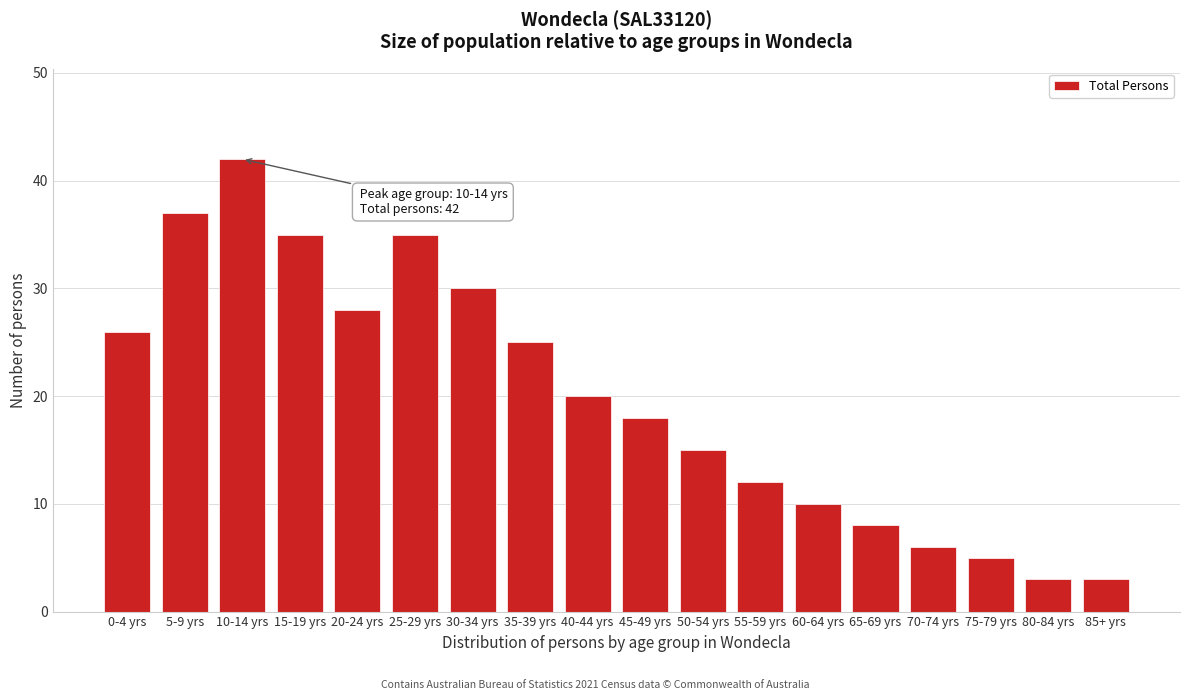

Reading left to right, transcribe all the data shown in this chart.

0-4 yrs=26	5-9 yrs=37	10-14 yrs=42	15-19 yrs=35	20-24 yrs=28	25-29 yrs=35	30-34 yrs=30	35-39 yrs=25	40-44 yrs=20	45-49 yrs=18	50-54 yrs=15	55-59 yrs=12	60-64 yrs=10	65-69 yrs=8	70-74 yrs=6	75-79 yrs=5	80-84 yrs=3	85+ yrs=3